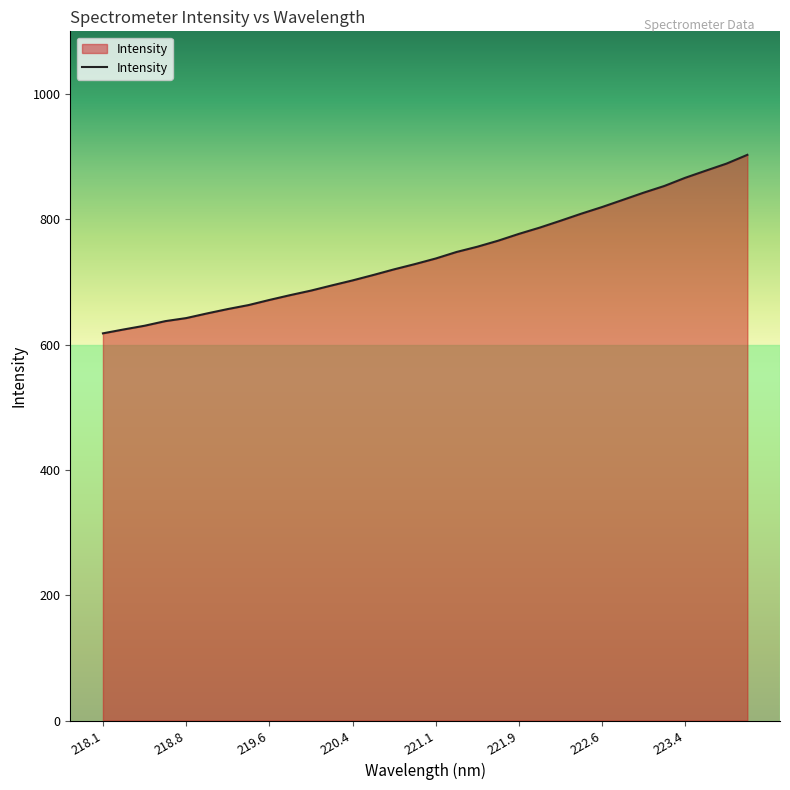

What is the minimum value shown in the chart?

618.0